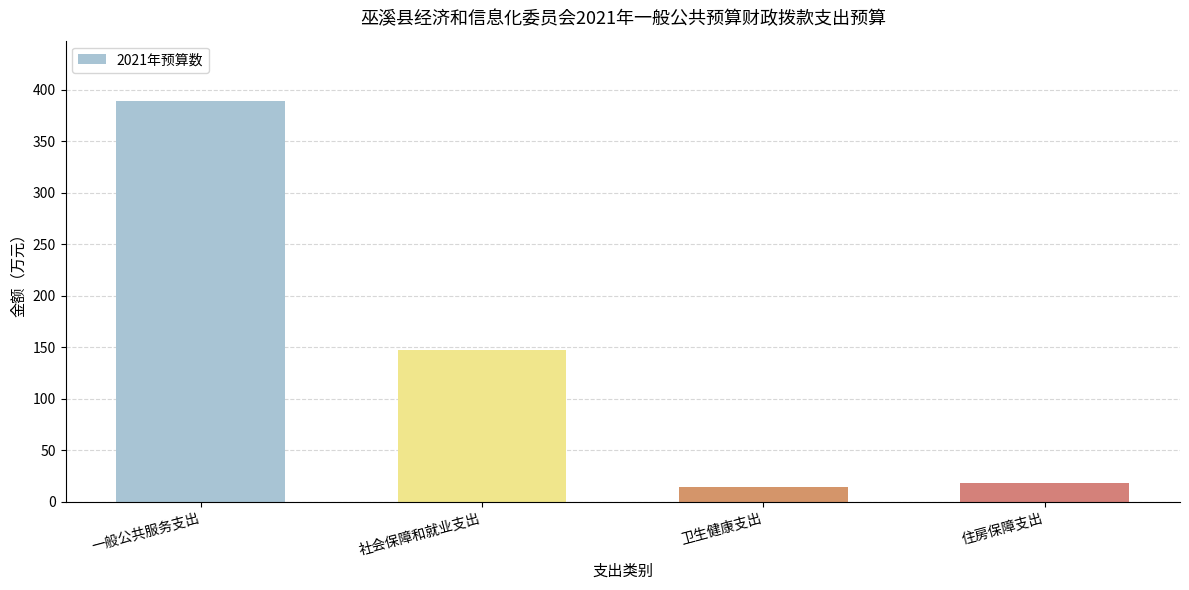

What is the ratio of the value at 一般公共服务支出 to the value at 社会保障和就业支出?

2.6